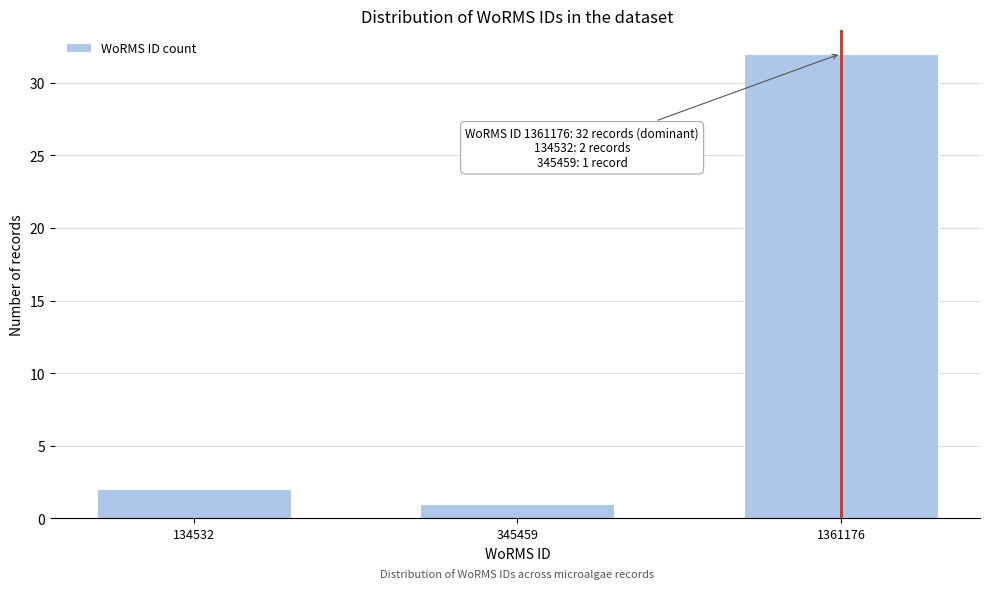

Reading left to right, list all the values displayed in this chart.

134532=2	345459=1	1361176=32